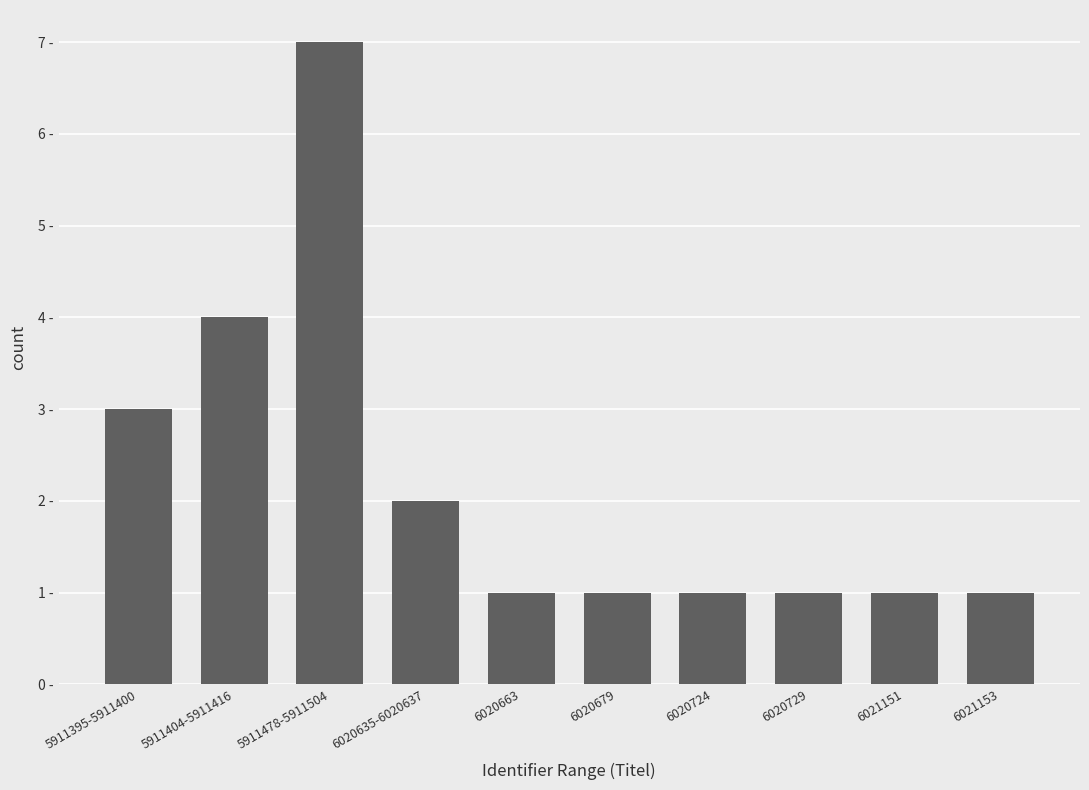

List the labels in order of value, largest first.

5911478-5911504, 5911404-5911416, 5911395-5911400, 6020635-6020637, 6020663, 6020679, 6020724, 6020729, 6021151, 6021153